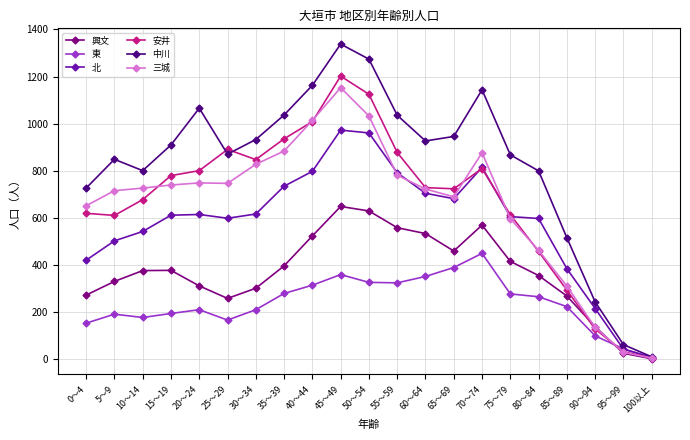

At which category does 興文 reach its first local valley?

25～29